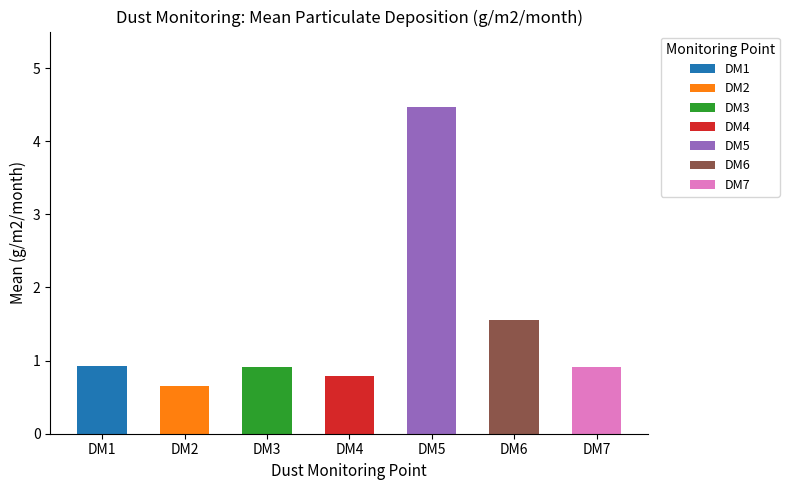

What is the sum of all values?

10.2